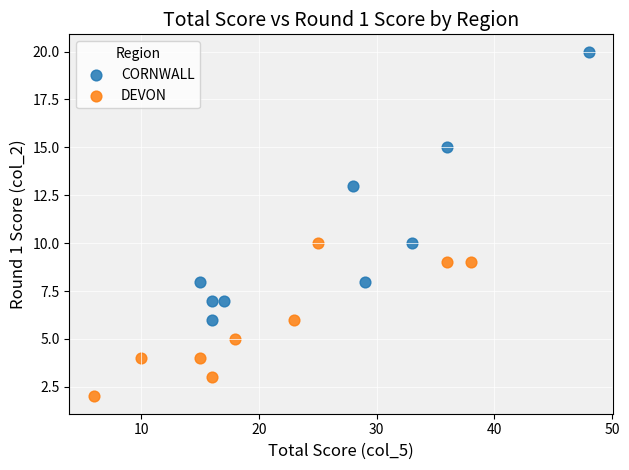

Which series has the largest Y range (max minus min)?

CORNWALL